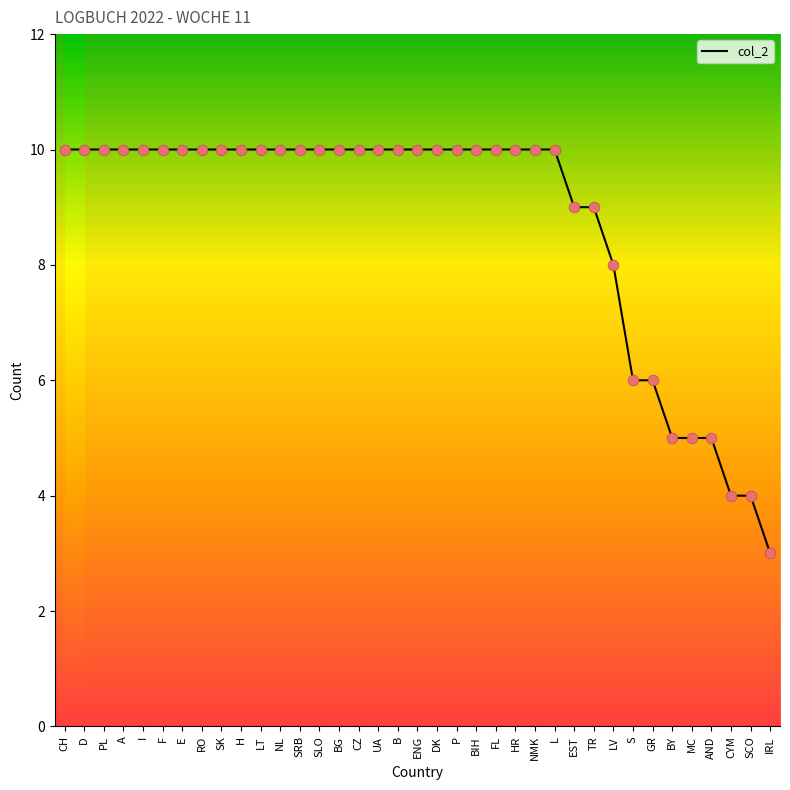

What is the ratio of the value at IRL to the value at SK?

0.3